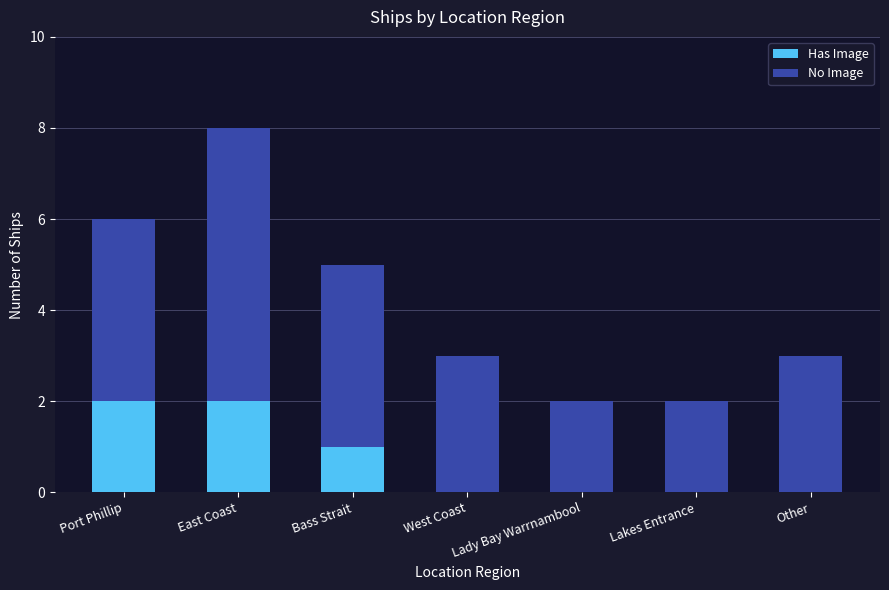

At which category is the sum across all series the highest?

East Coast